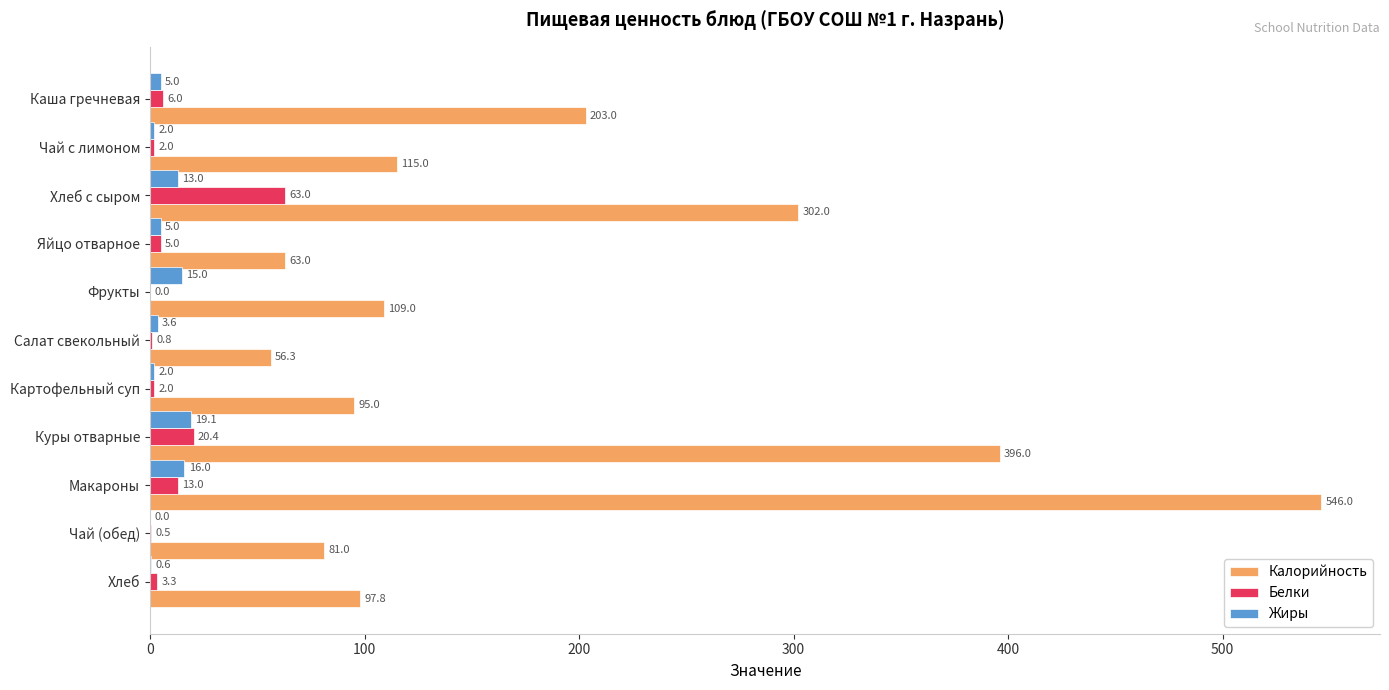

What is the sum of the Жиры values at Хлеб с сыром and Куры отварные?

32.1